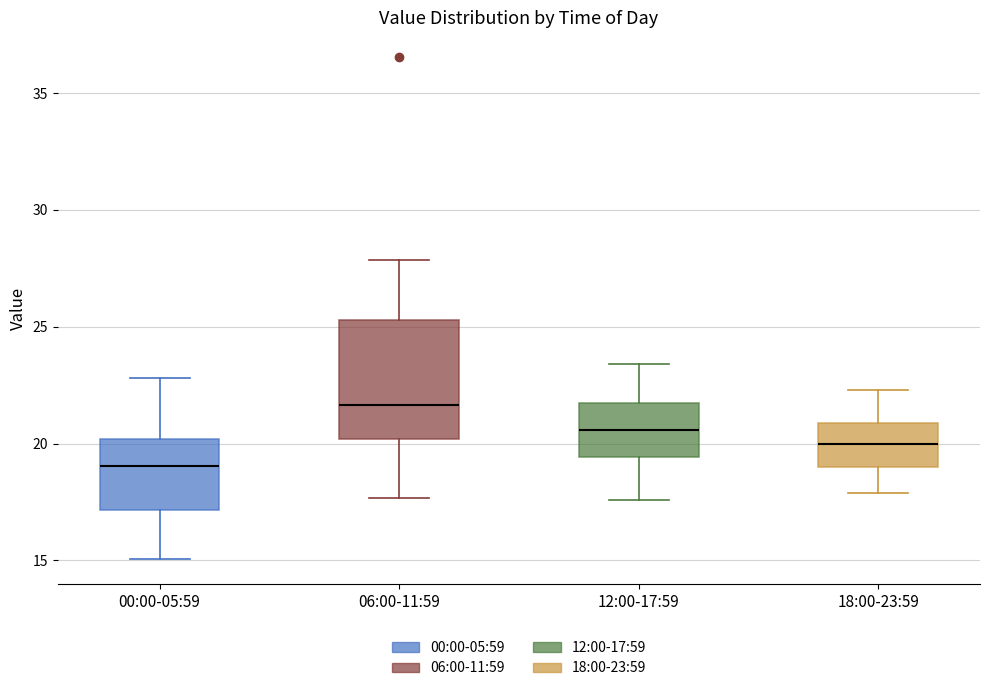

Reading left to right, read every box against the y-axis: the position of its median line, the range the box covers, and the ends of its whiskers. The values are not printed on the chart, so give them approximately, as read against the axis.

00:00-05:59: median 19.0, box 17.0 to 20.0, whiskers 15.0 to 23.0
06:00-11:59: median 21.5, box 20.0 to 25.5, whiskers 17.5 to 28.0
12:00-17:59: median 20.5, box 19.5 to 22.0, whiskers 17.5 to 23.5
18:00-23:59: median 20.0, box 19.0 to 21.0, whiskers 18.0 to 22.5